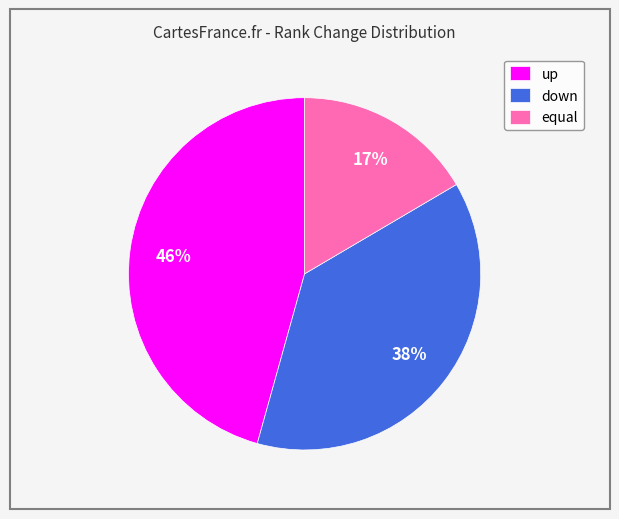

What is the largest slice in the pie chart?

up